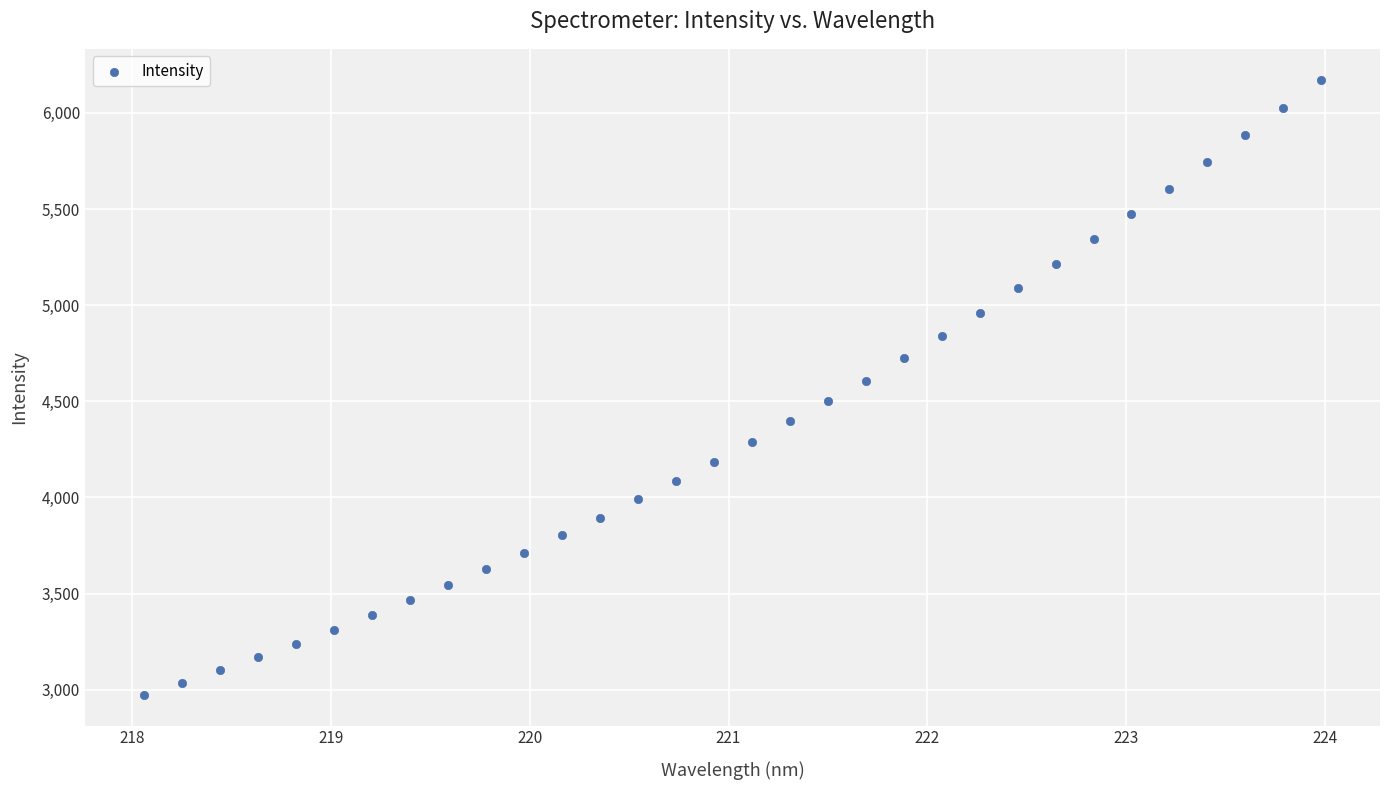

What is the range of Y values (max minus min)?

3199.6